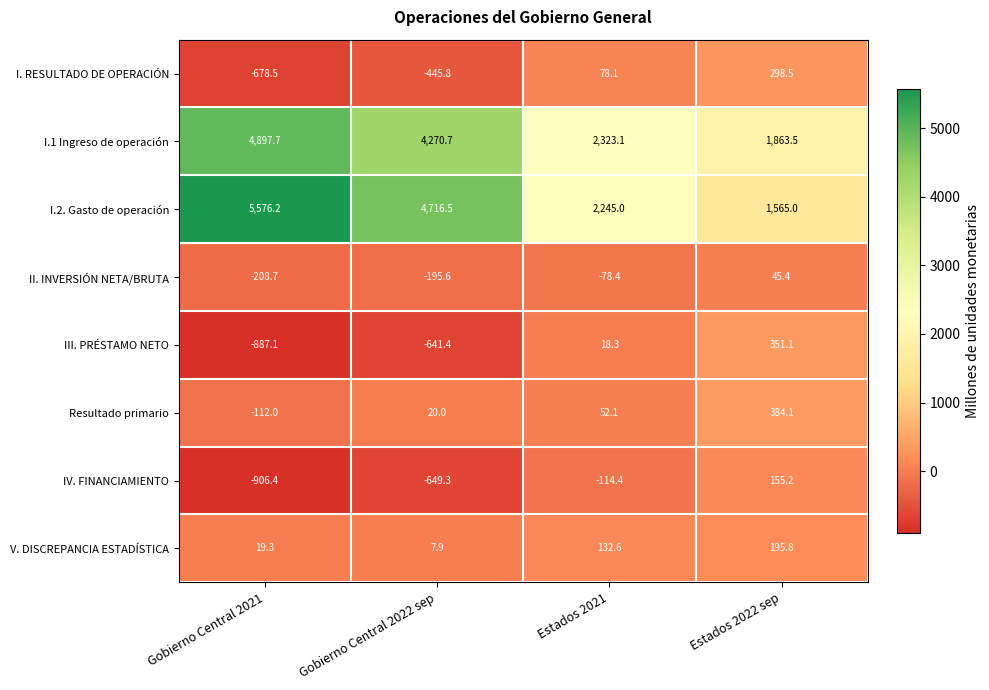

Which series has the largest range (max minus min)?

I.2. Gasto de operación